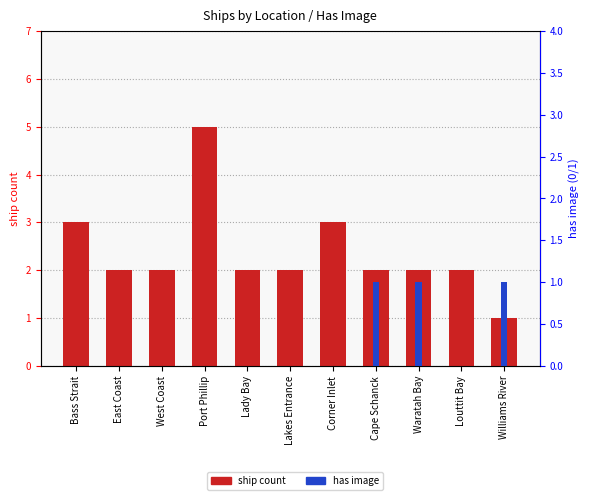

How many data points does each series have?

11